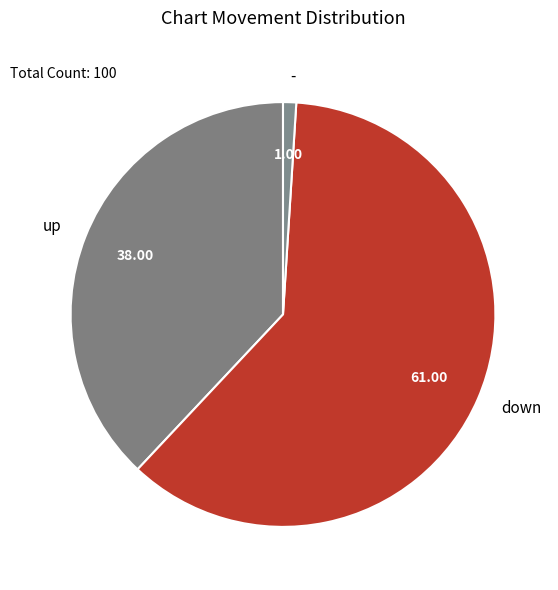

What is the majority slice?

down